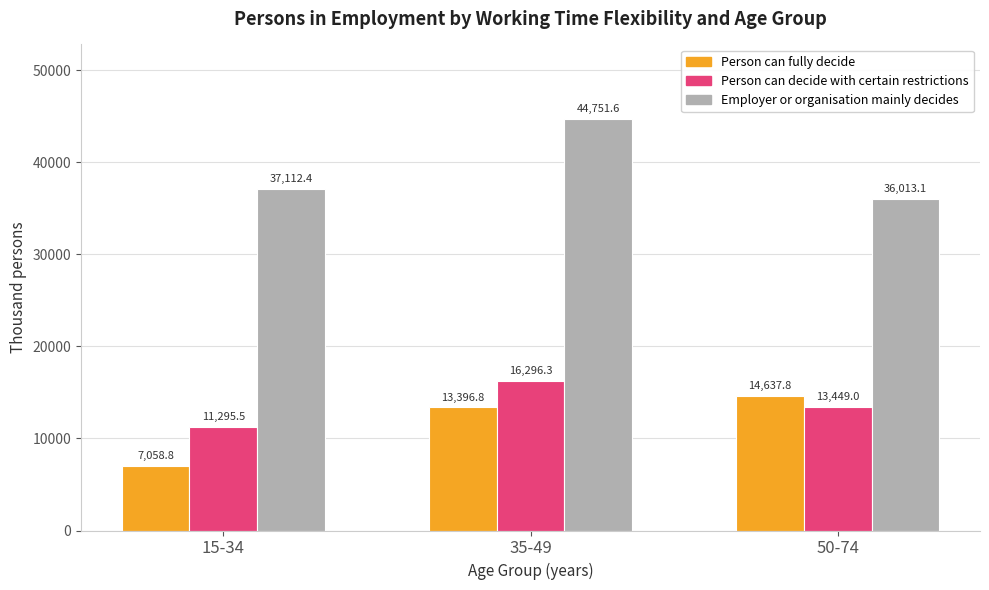

List the labels in order of Employer or organisation mainly decides value, largest first.

35-49, 15-34, 50-74